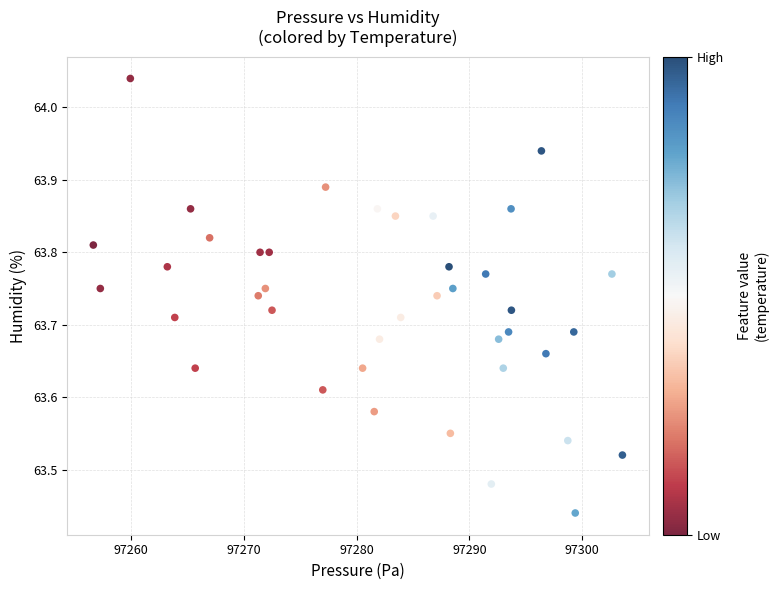

What is the range of Y values (max minus min)?

0.6